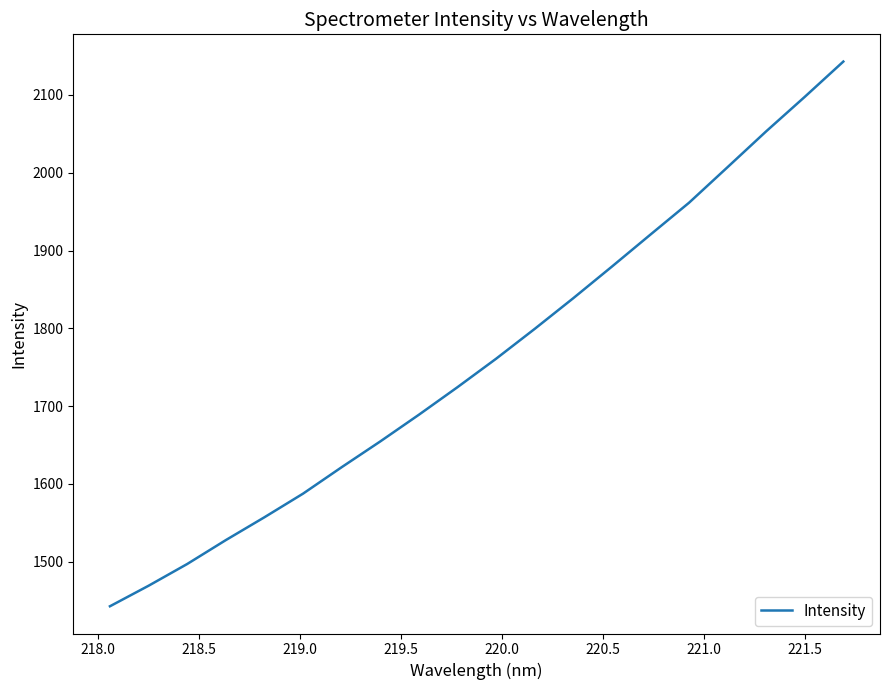

What is the smallest value displayed?

1442.8